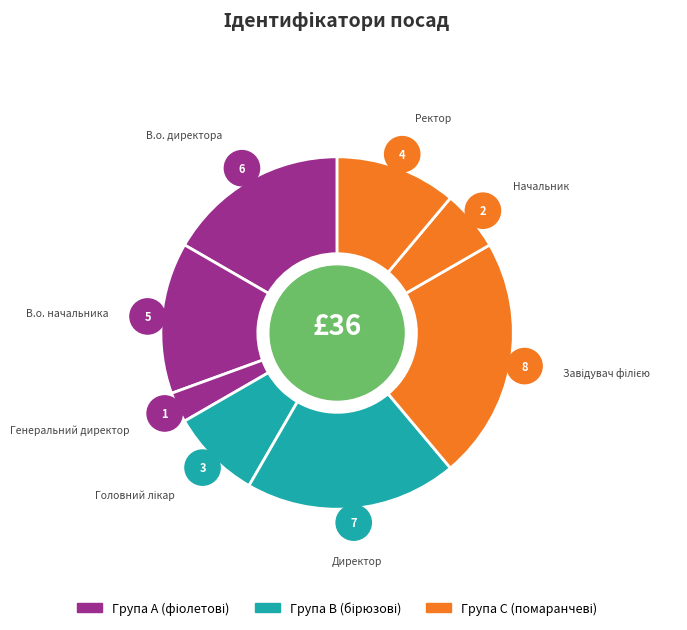

The Директор slice represents 19% of the pie. True or false?

True